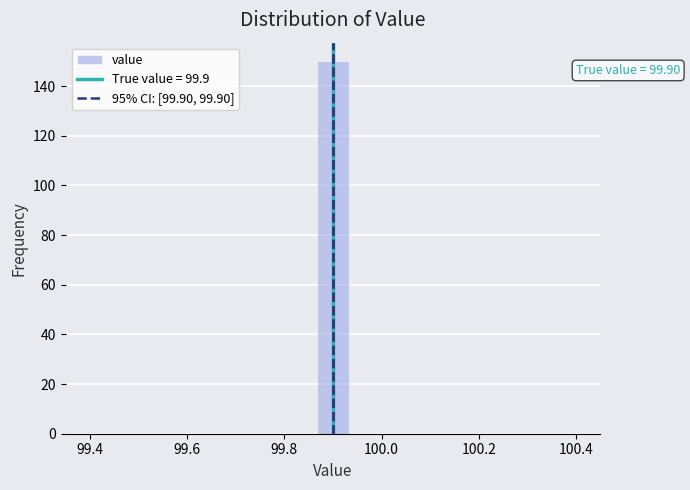

Around what value on the x-axis is the tallest bar? Give the approximate position of its centre, as read against the axis.

99.90